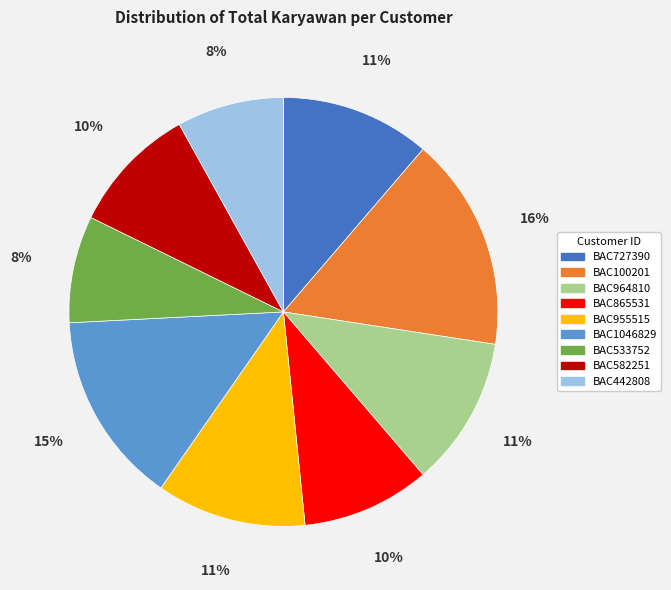

To the nearest percent, what percentage of the pie is BAC533752?

8%